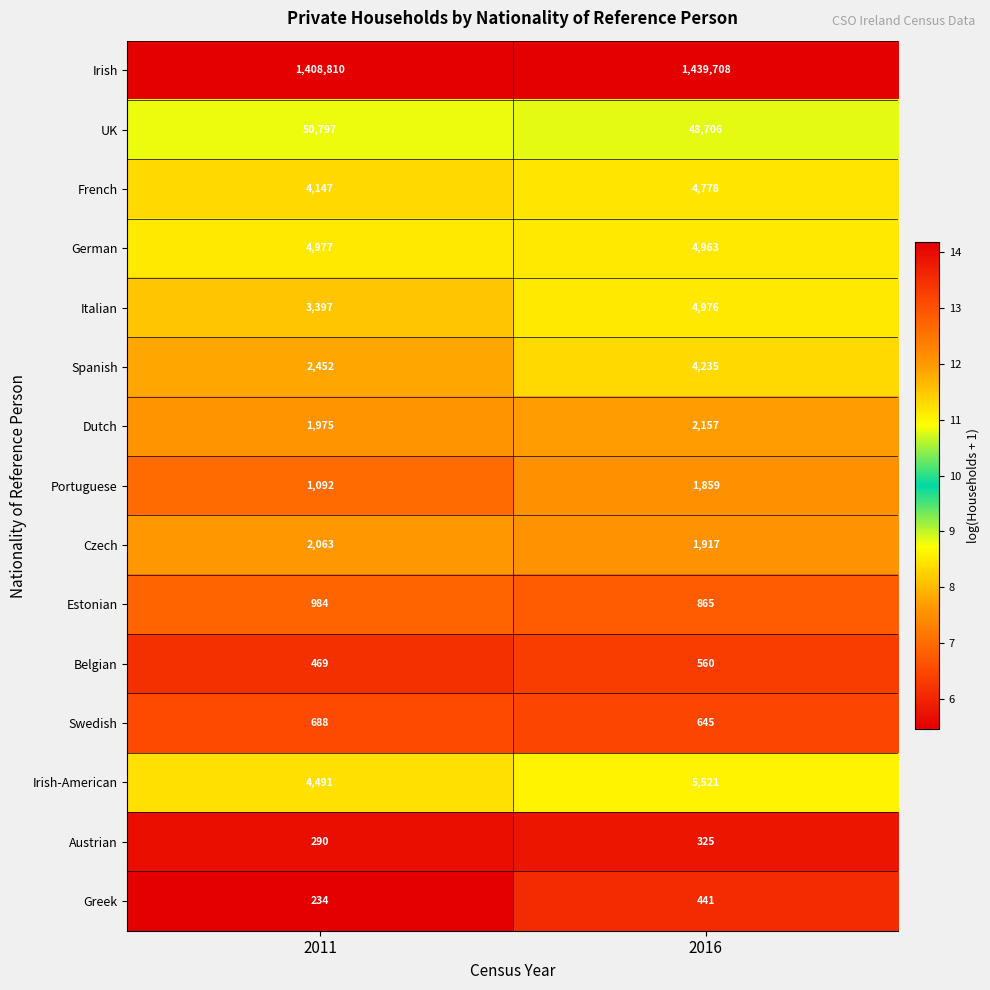

What is the highest value of the Dutch series?

2157